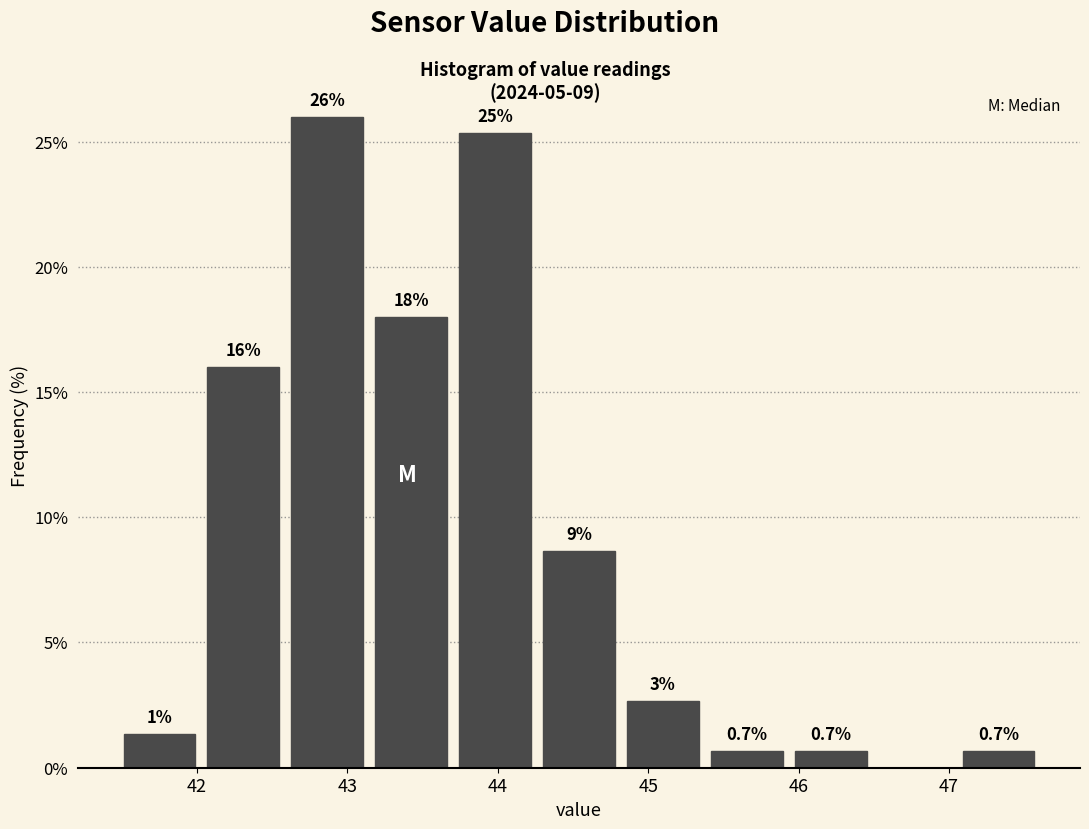

Which range on the x-axis has the tallest bar?

42.6 to 43.1